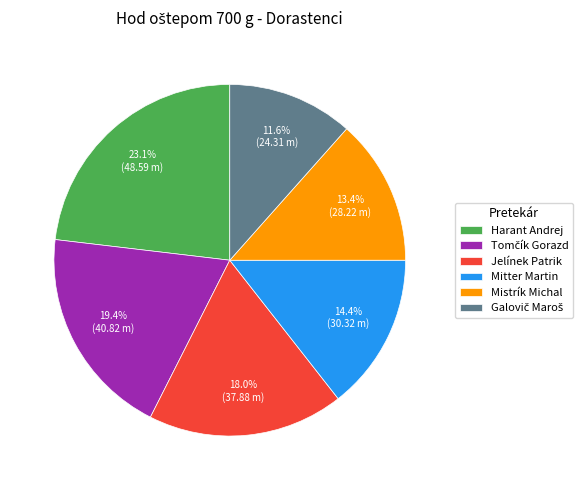

What percentage is NOT represented by Harant Andrej?

76.9%